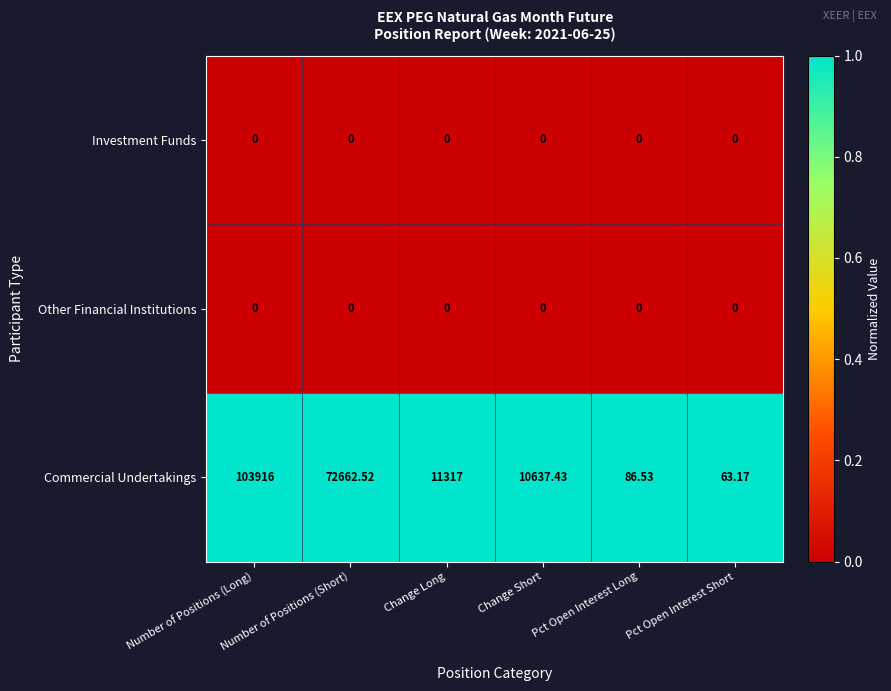

Which label corresponds to the largest value in the chart?

Number of Positions (Long)